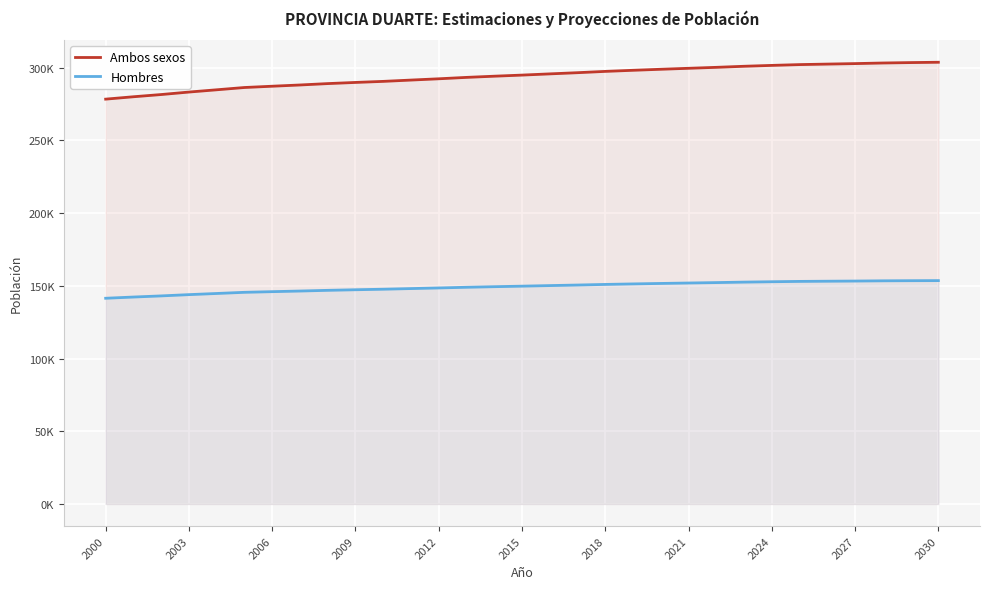

How many lines are shown in the chart?

2